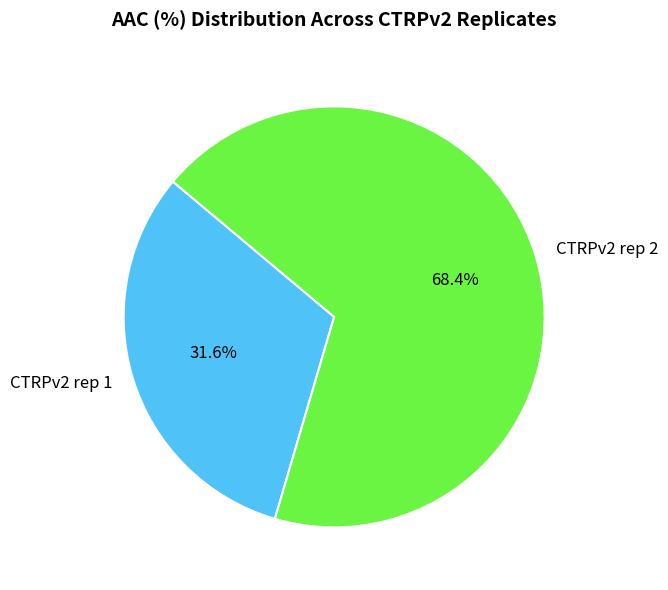

Which category has the smallest portion of the pie?

CTRPv2 rep 1